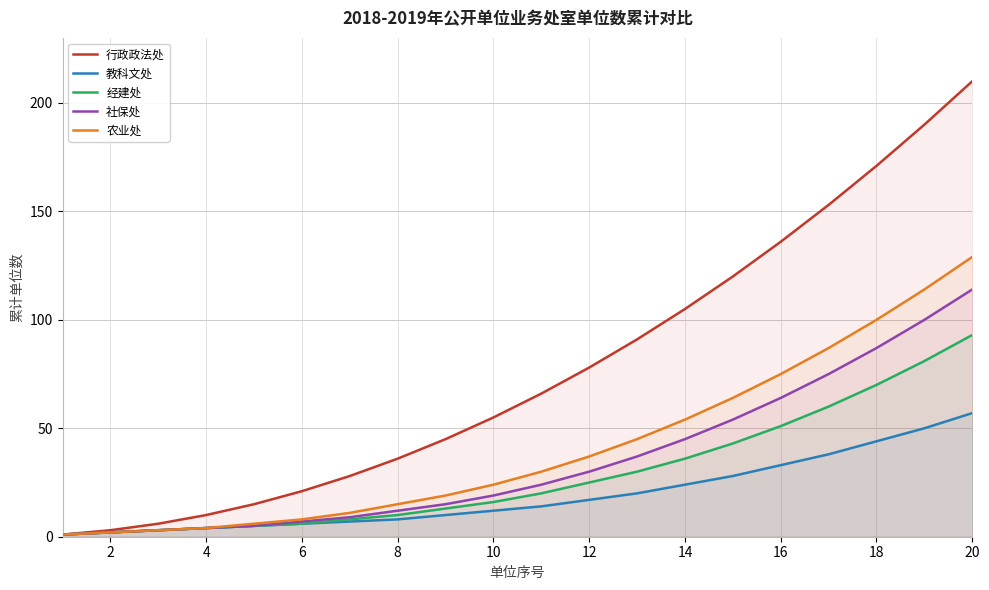

Which series changed the most between 8 and 16?

行政政法处